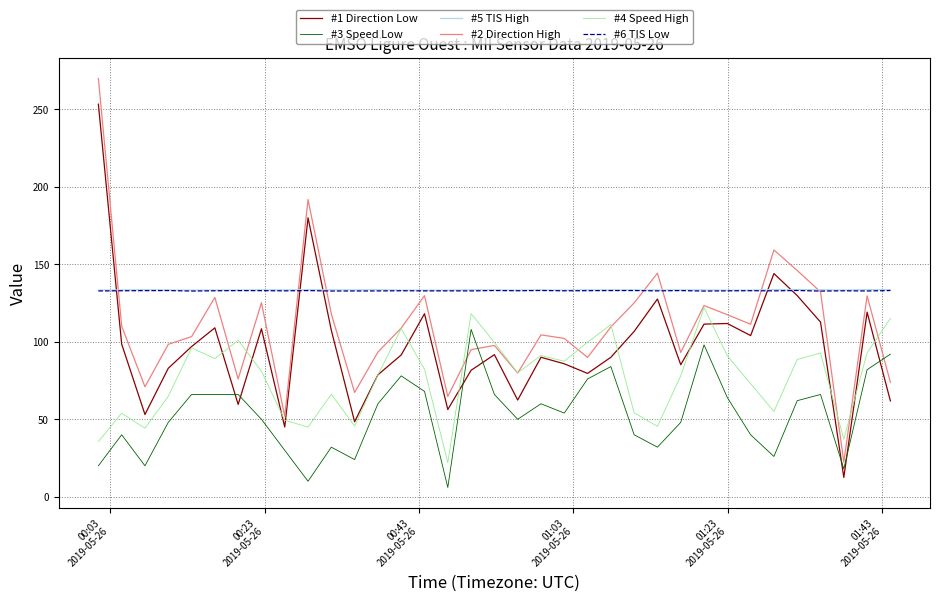

True or false: #3 Speed Low and #6 TIS Low cross at least once.

False